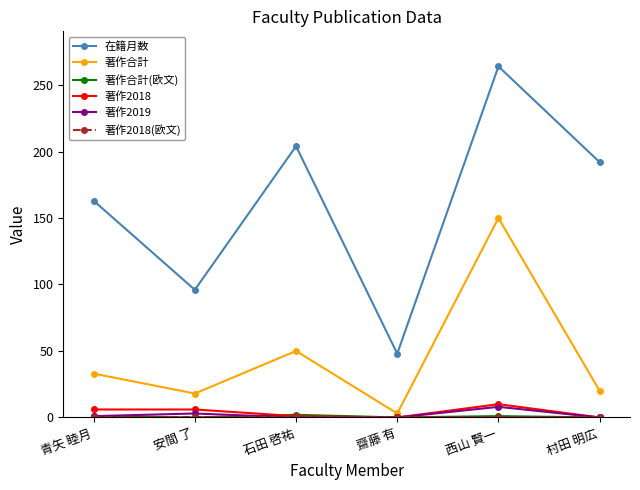

True or false: 著作2018 and 在籍月数 intersect in this chart.

False